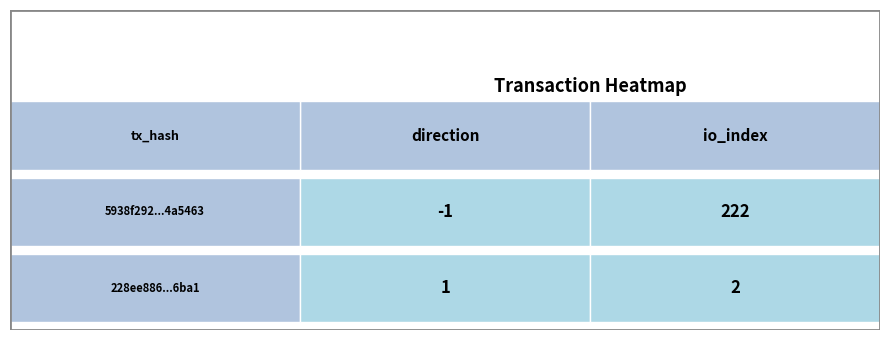

Which series has the widest spread of values?

5938f292f0fe57ed4da01c4d115f5881d4a5463